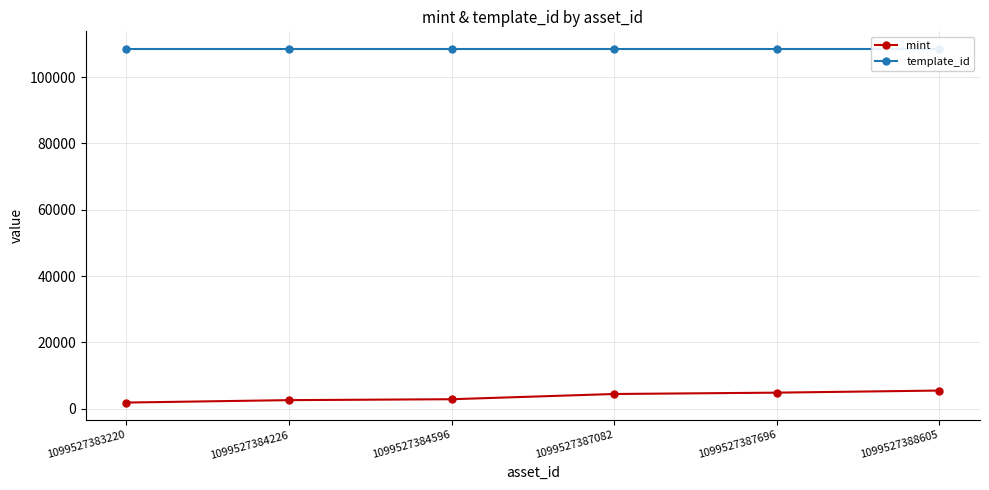

True or false: template_id has more than 1 interior local peaks.

False